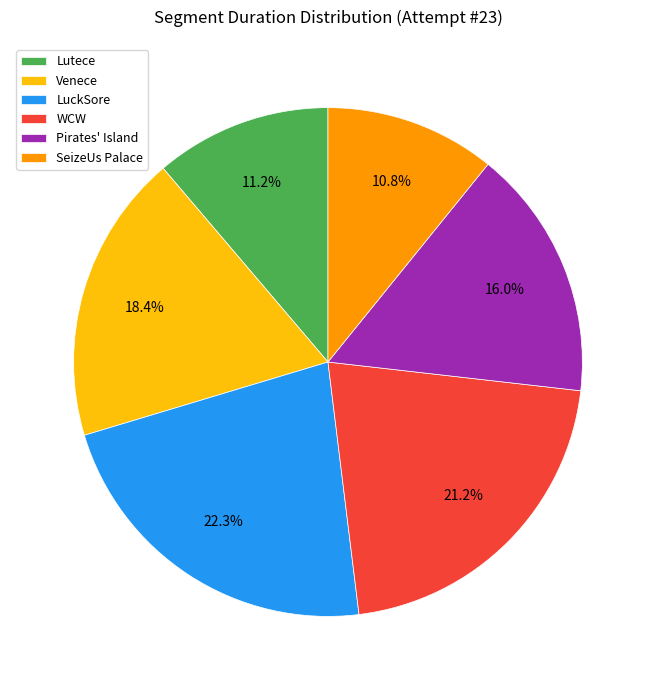

How many segments does this pie chart have?

6